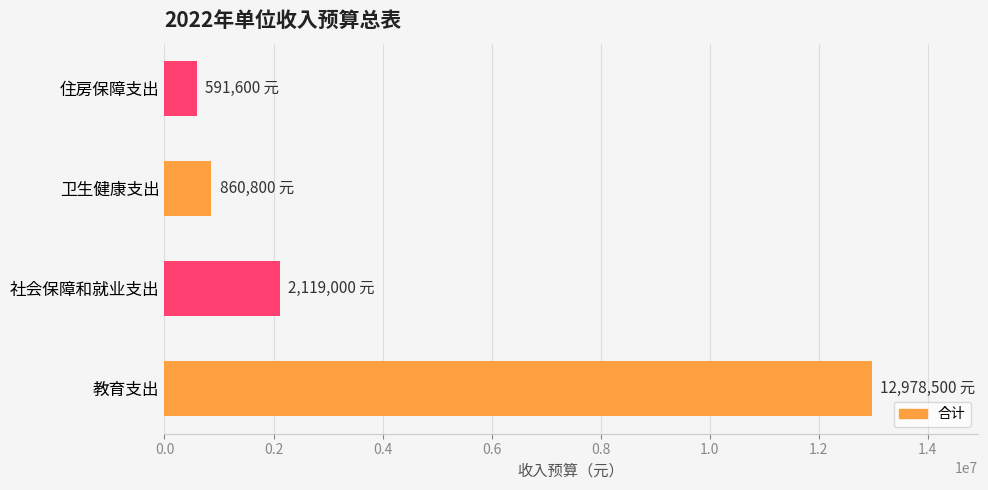

Does the chart contain any negative values?

No